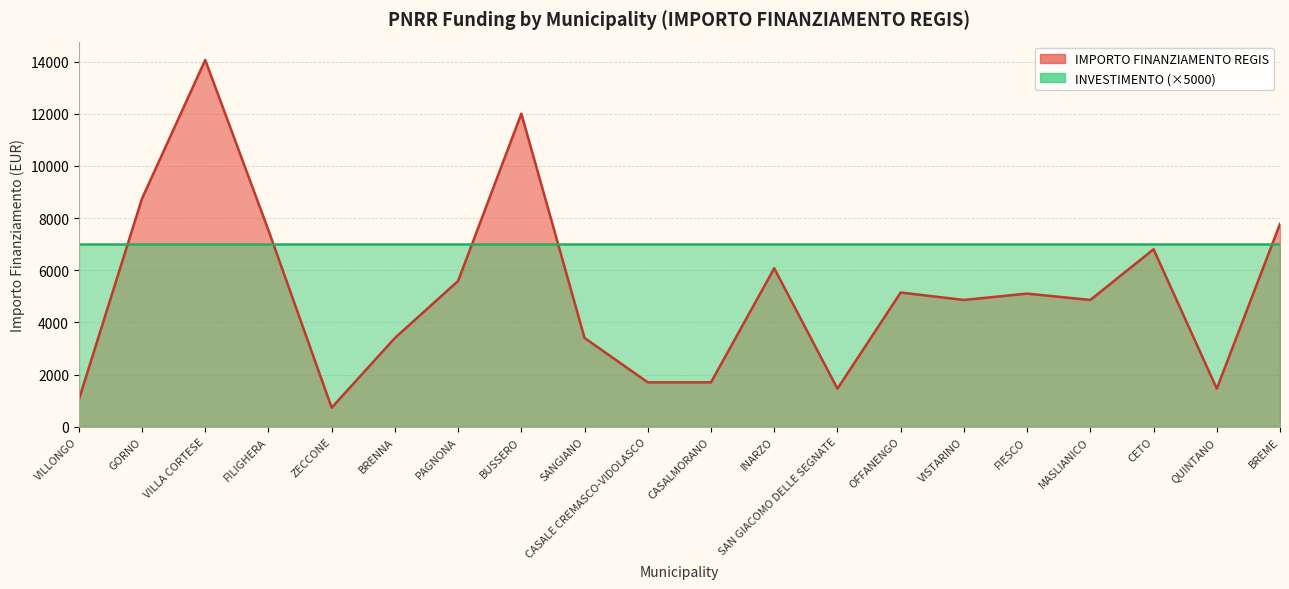

Which category has the highest value across all series?

VILLA CORTESE